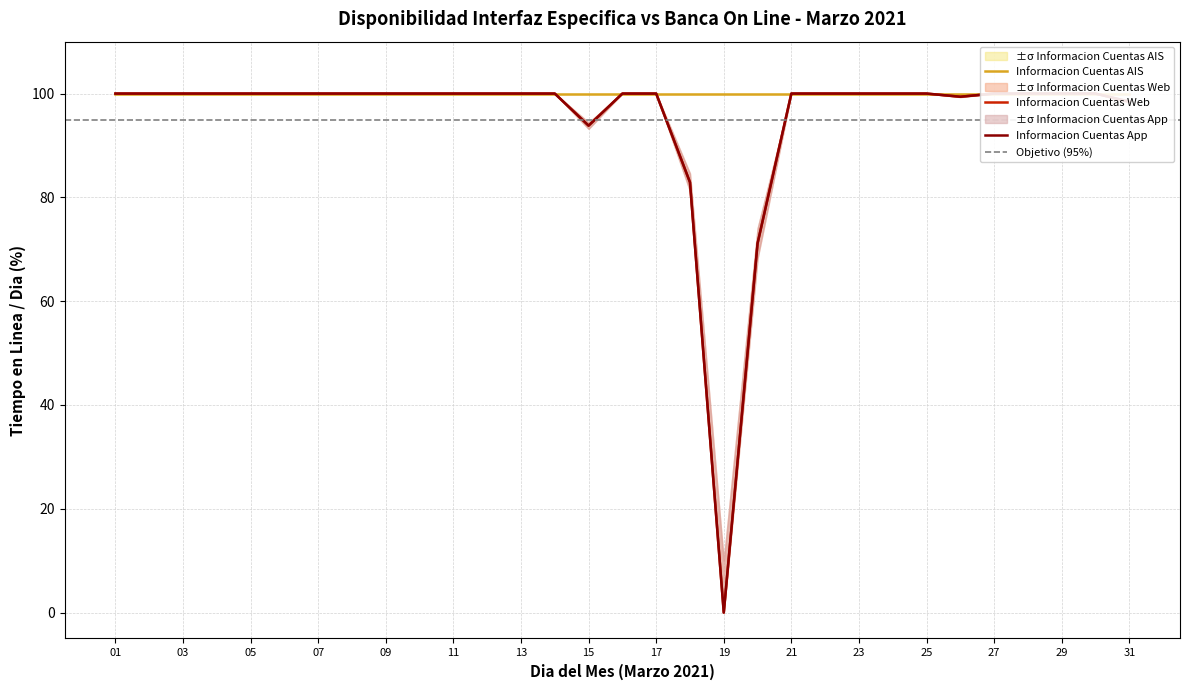

True or false: Informacion Cuentas Web has more than 0 points higher than both neighbors.

False